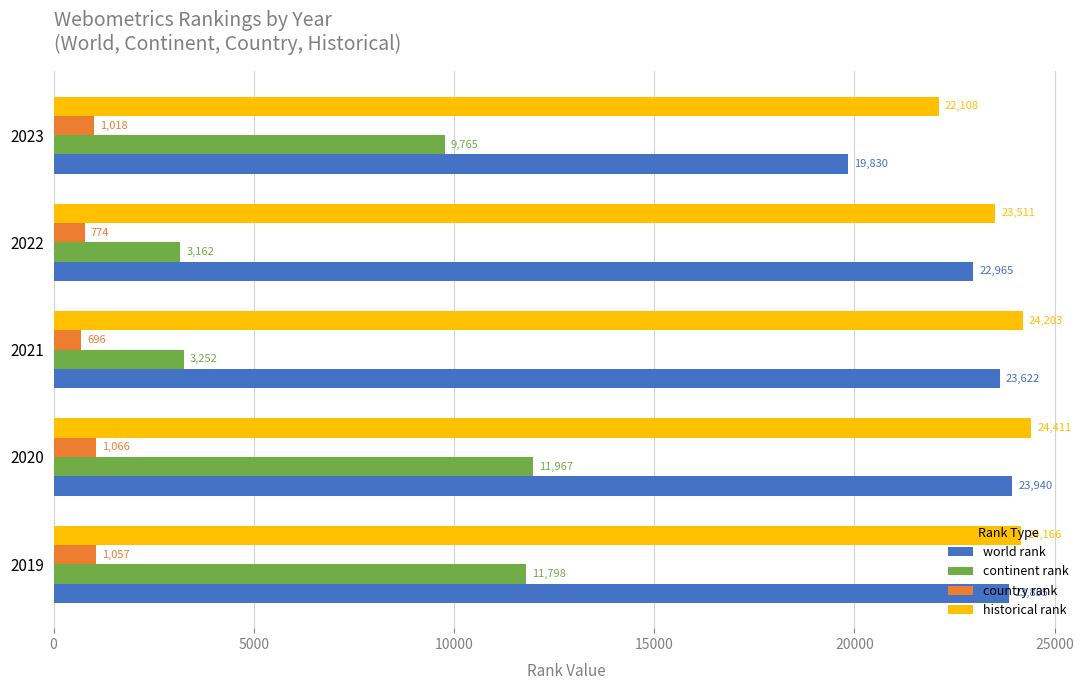

Which series has the widest spread of values?

continent rank